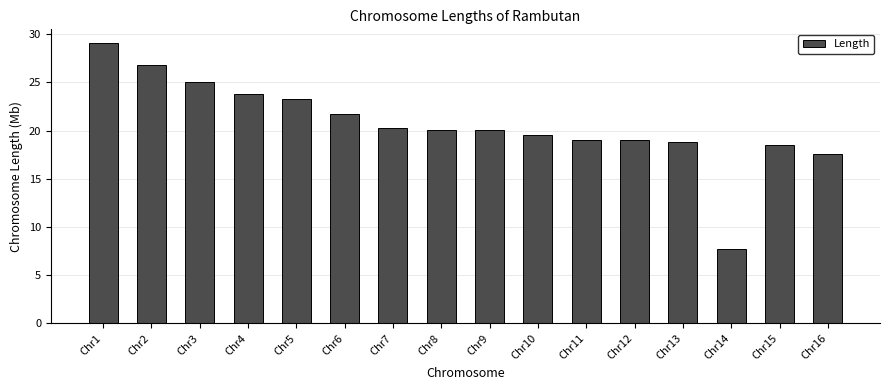

Which has a higher value, Chr13 or Chr10?

Chr10